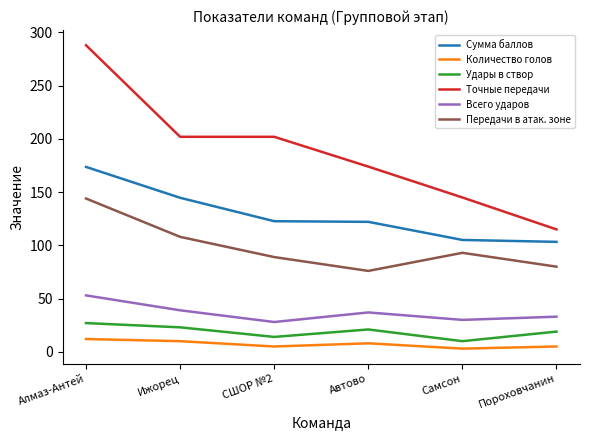

Read the Сумма баллов value at Автово.

122.1